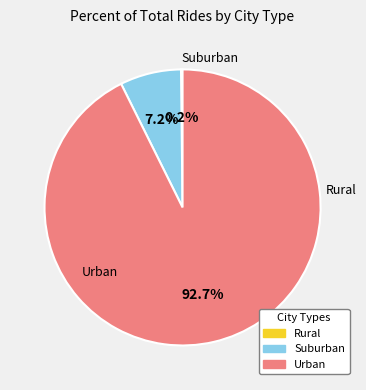

To the nearest percent, what is the average slice percentage?

33%